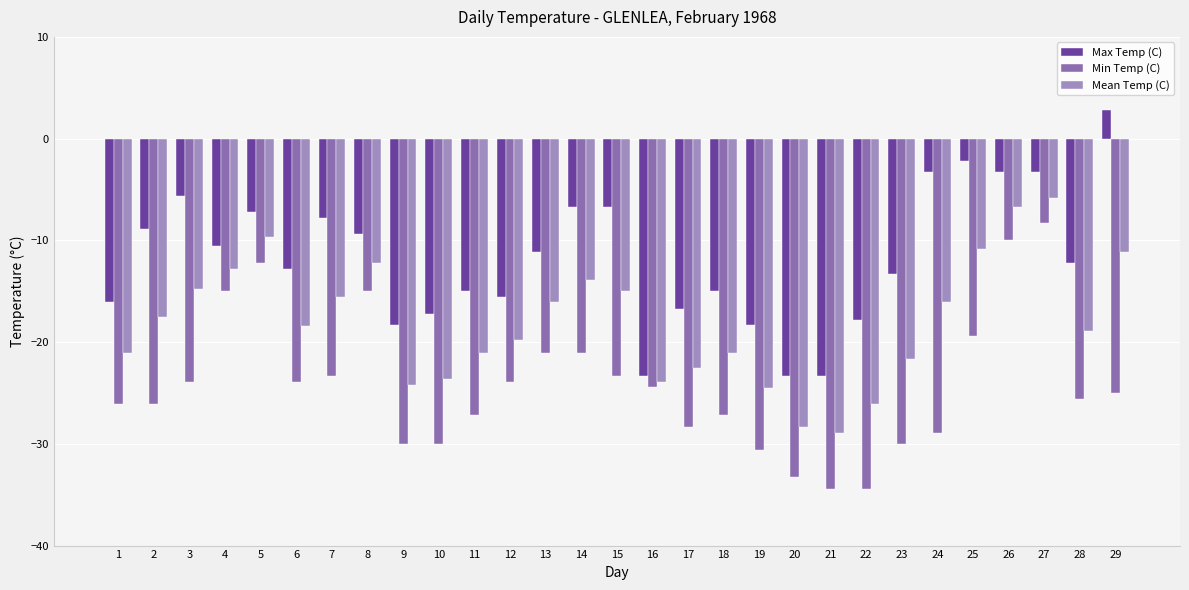

What value does the Min Temp (C) series have at 18?

-27.2